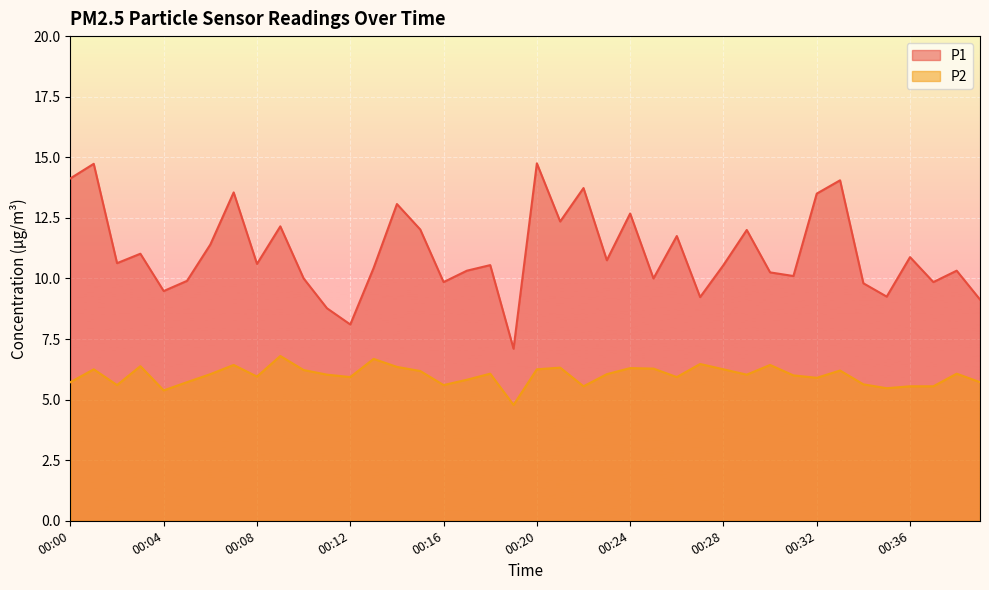

The value of P2 at 00:05 is 5.7. True or false?

True